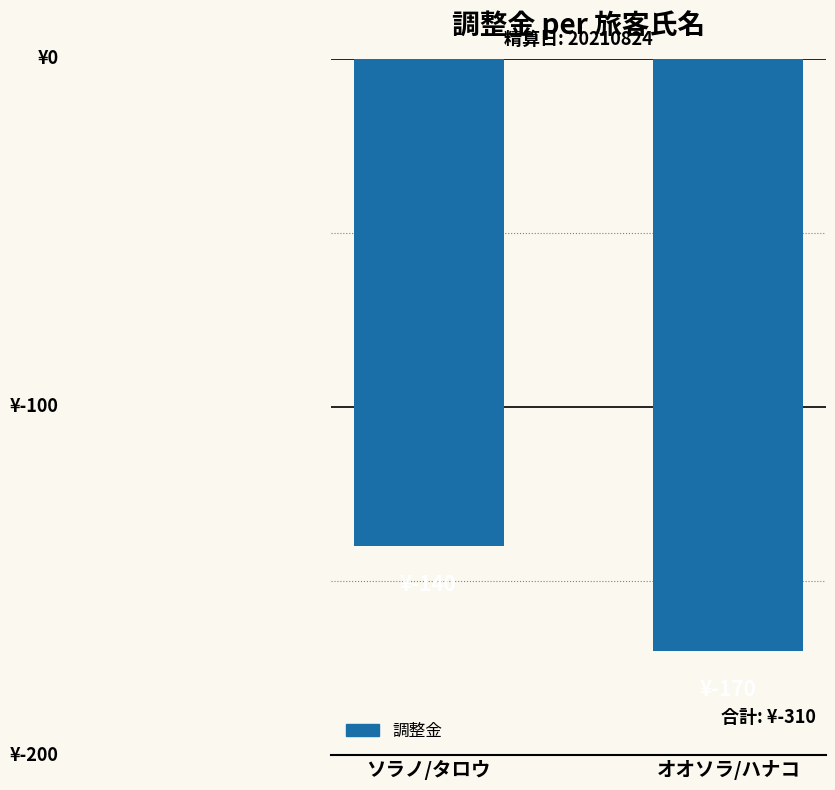

Does the chart contain any negative values?

Yes